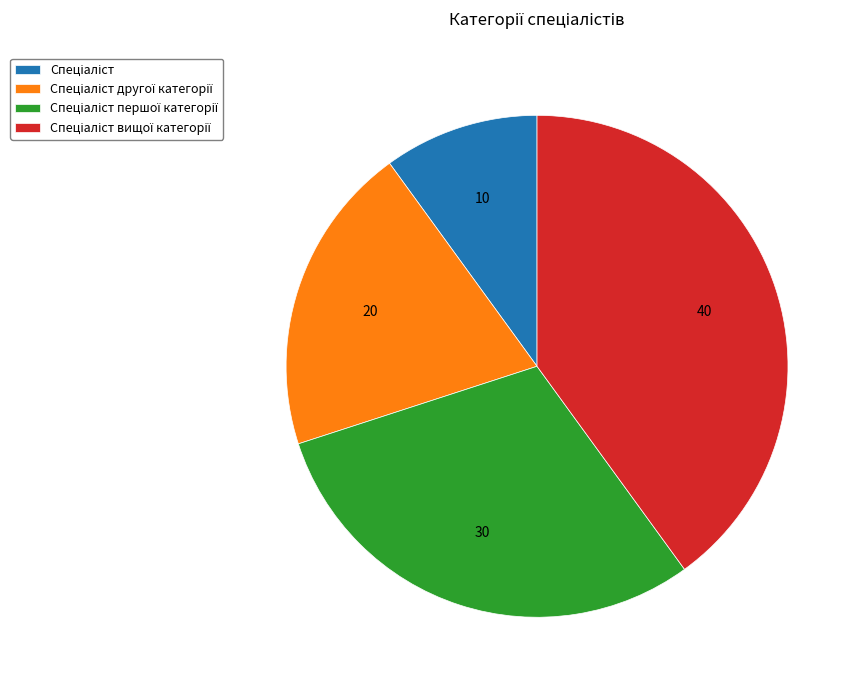

Does any single category account for the majority?

No